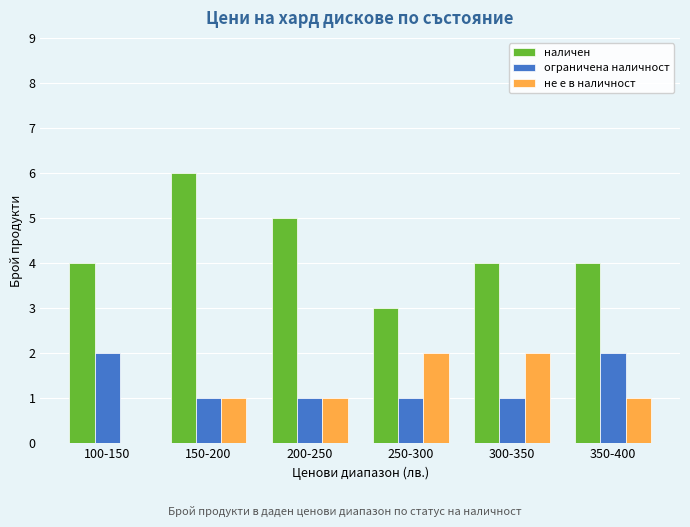

What are all the series names shown in the legend?

наличен, ограничена наличност, не е в наличност